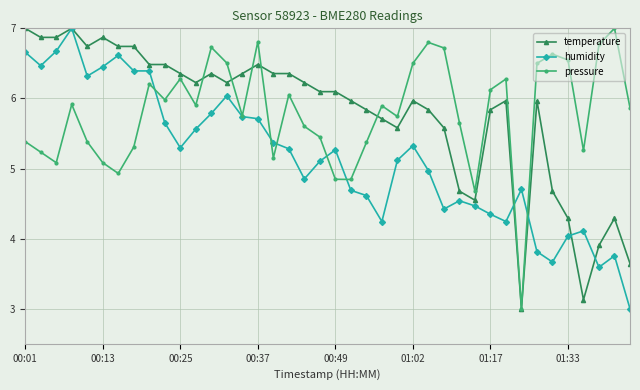

What is the lowest value of the temperature series?

3.0